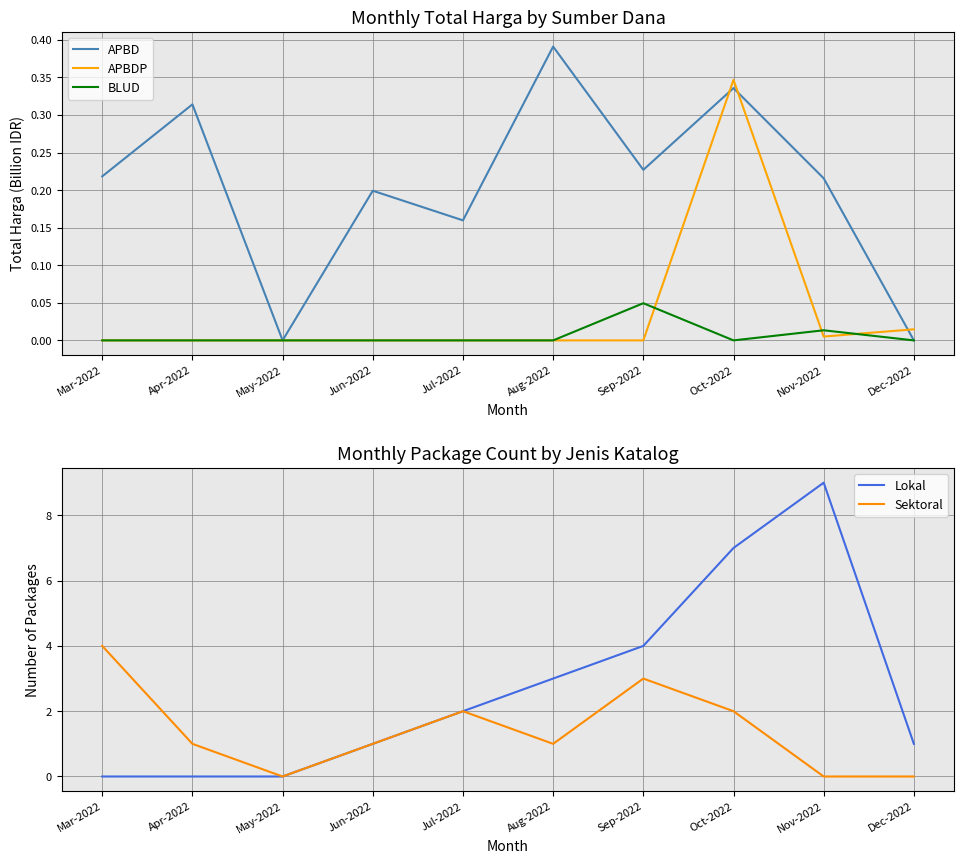

What position from the right is May-2022?

8